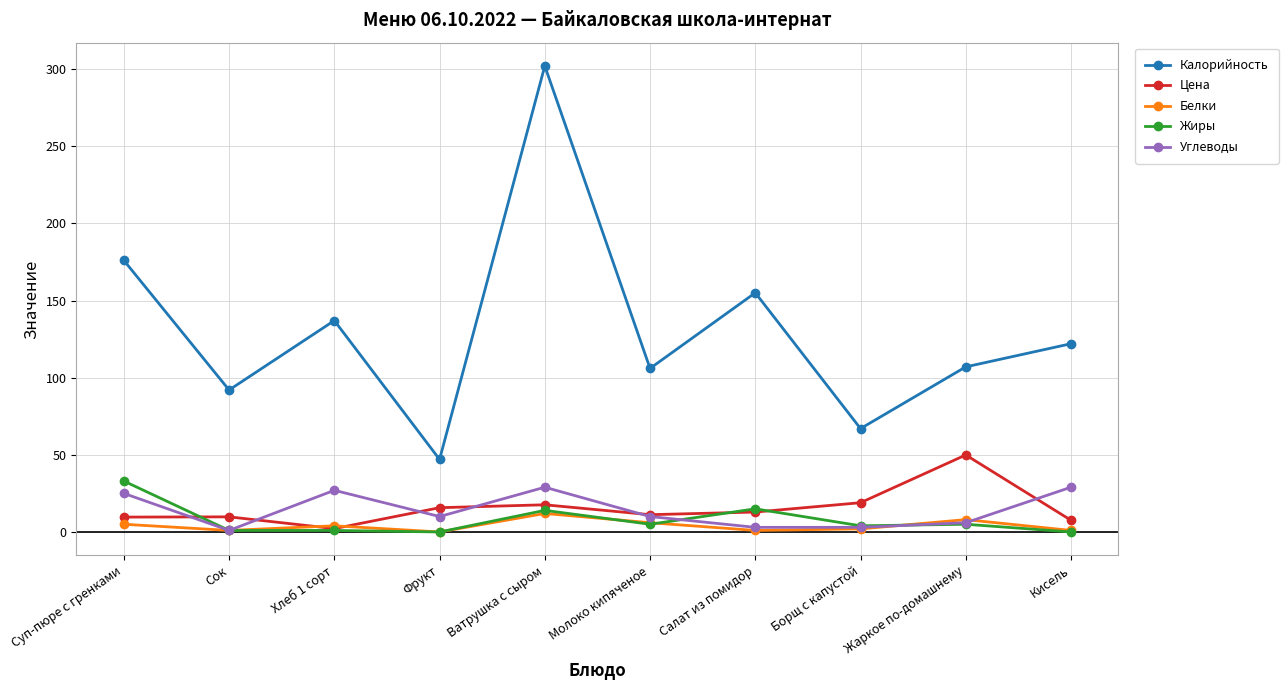

The value of Цена at Борщ с капустой is 19.0. True or false?

True